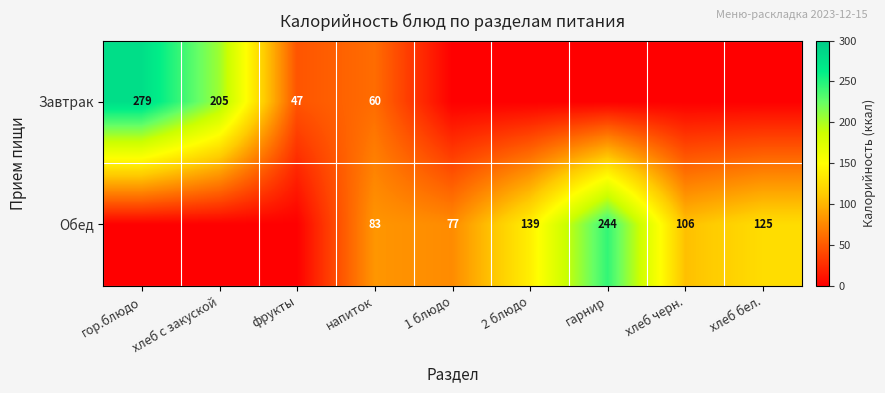

The value of Обед at 1 блюдо is 101. True or false?

False